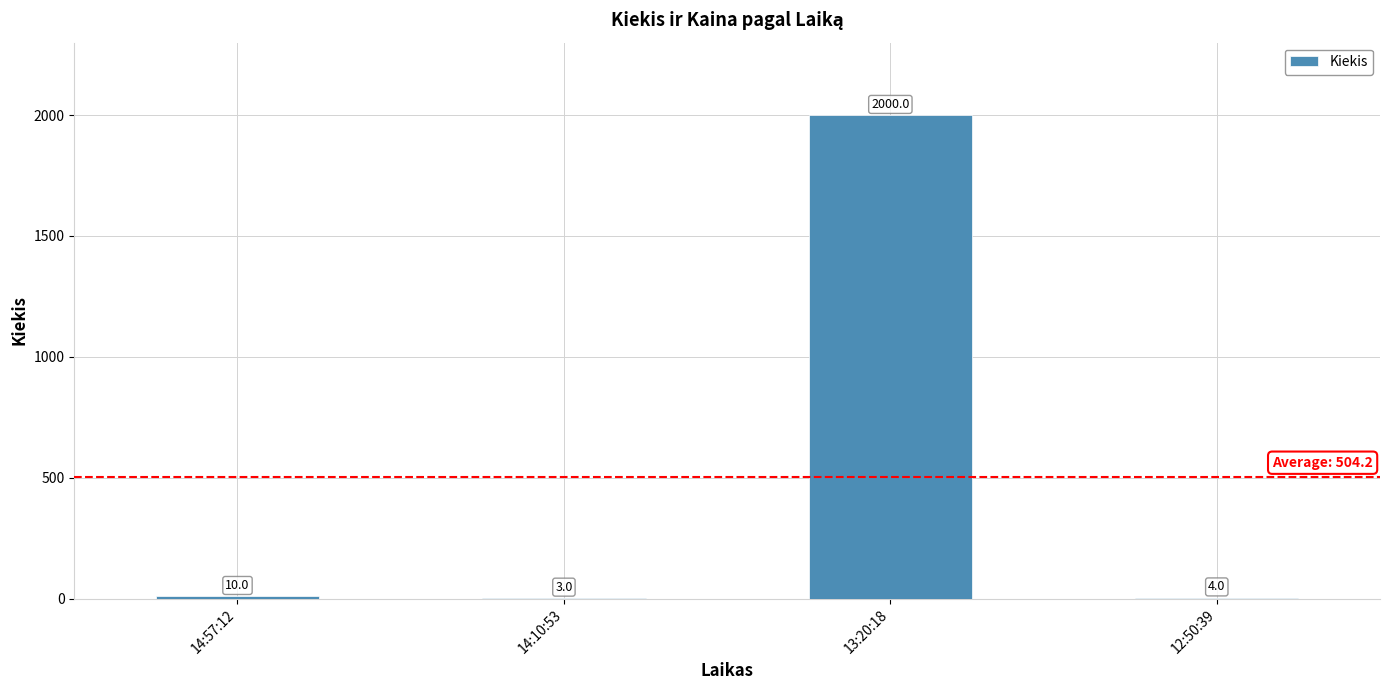

The chart shows a value of 2000 at 13:20:18. True or false?

True